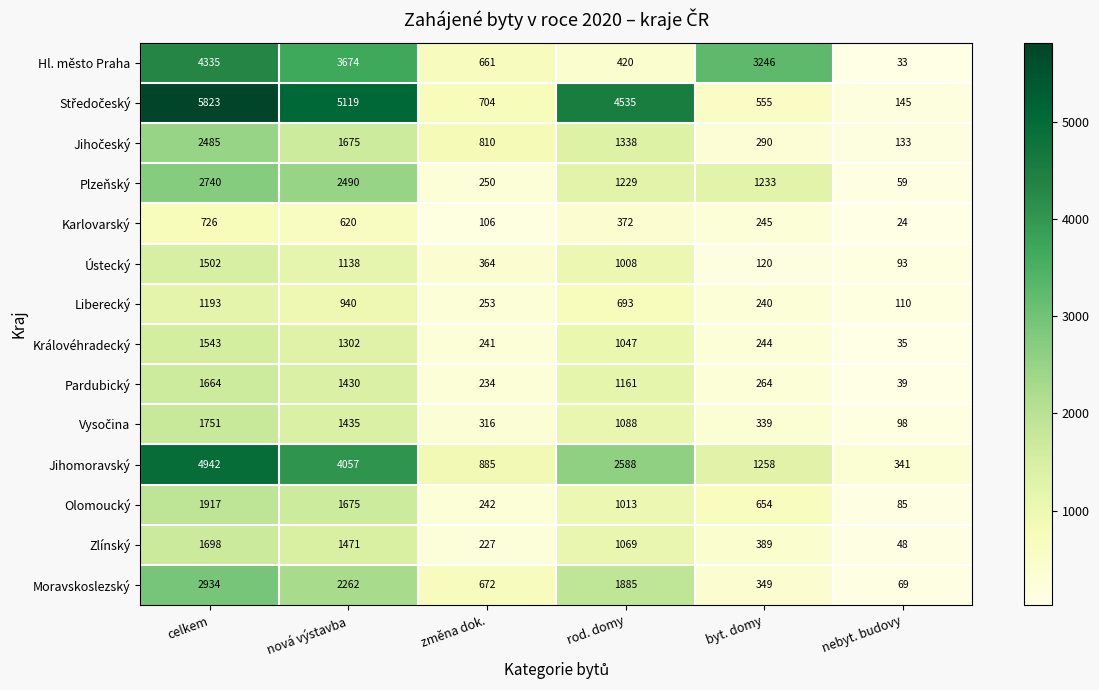

The Královéhradecký series shows 654 at rod. domy. True or false?

False